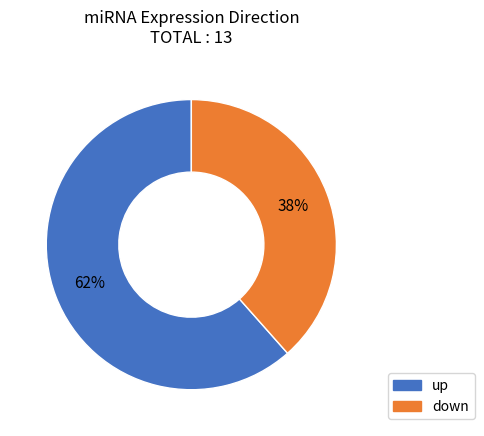

Between up and down, which is larger?

up